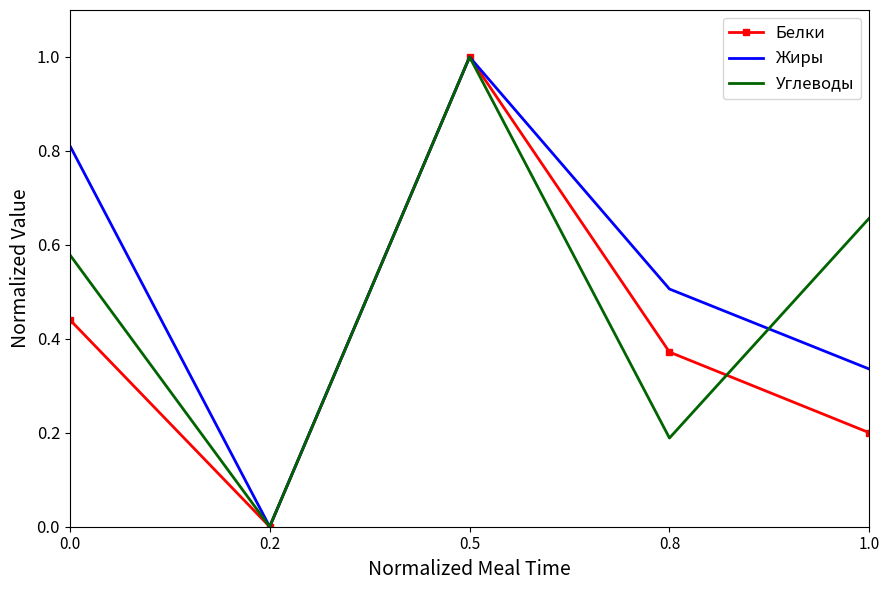

At which category does Жиры reach its first local peak?

0.5